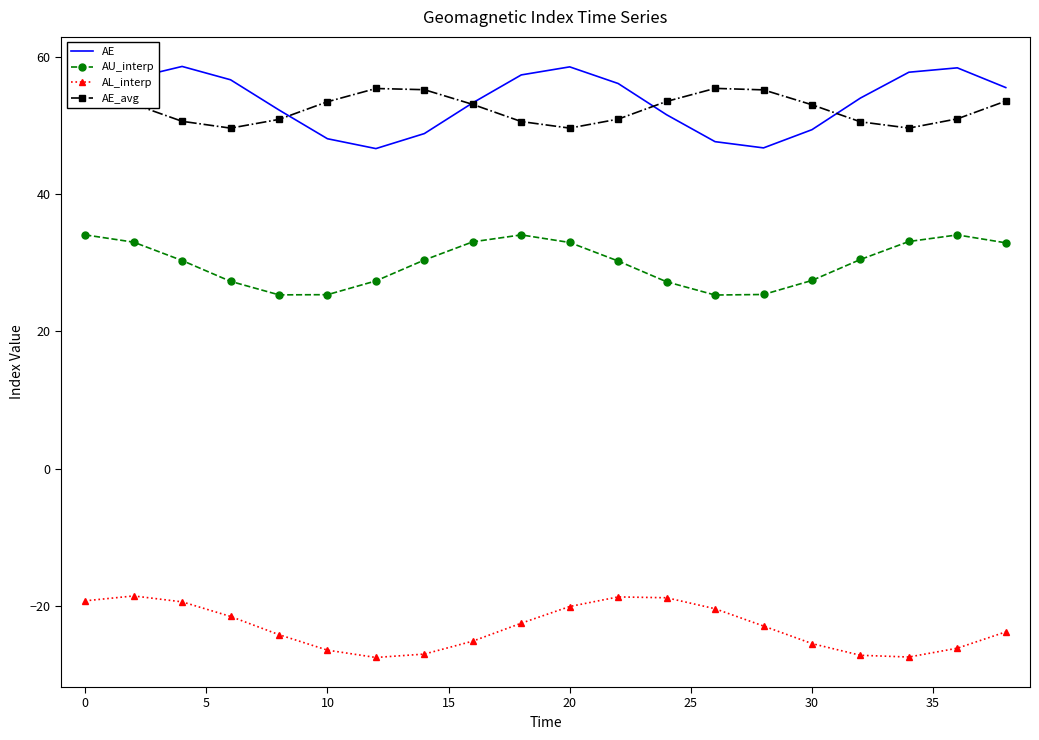

True or false: AE_avg and AU_interp cross at least once.

False